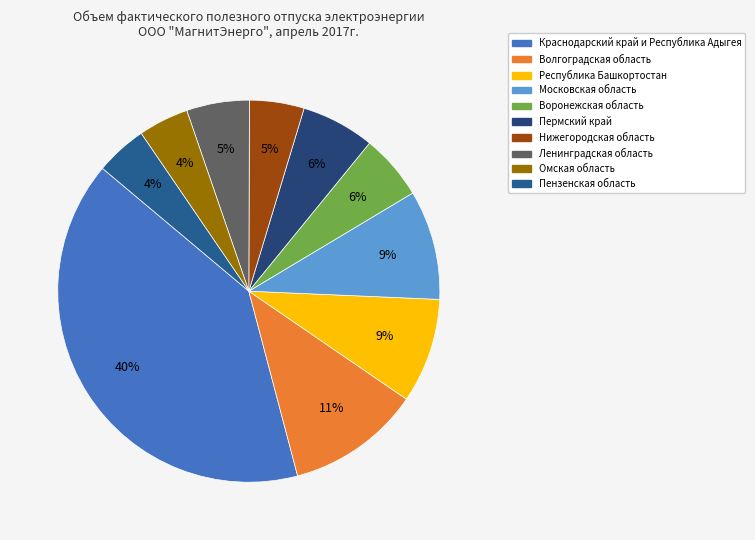

Do Пензенская область and Пермский край together represent more than half of the pie?

No